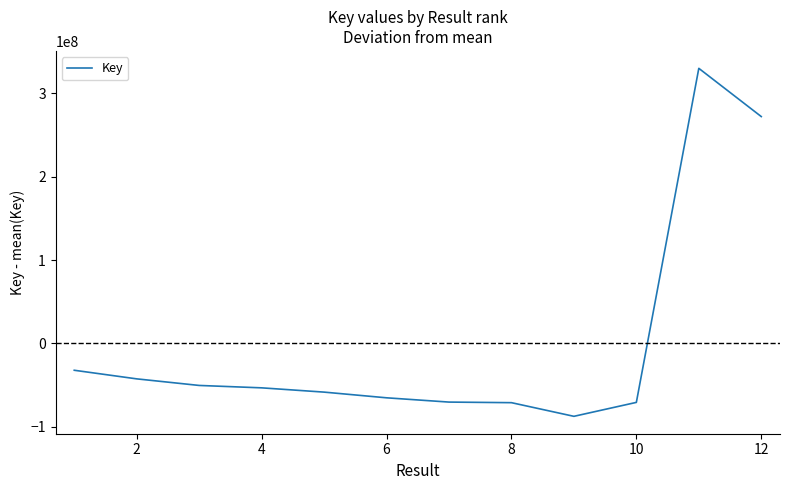

What is the difference between the maximum and minimum values?

417548274